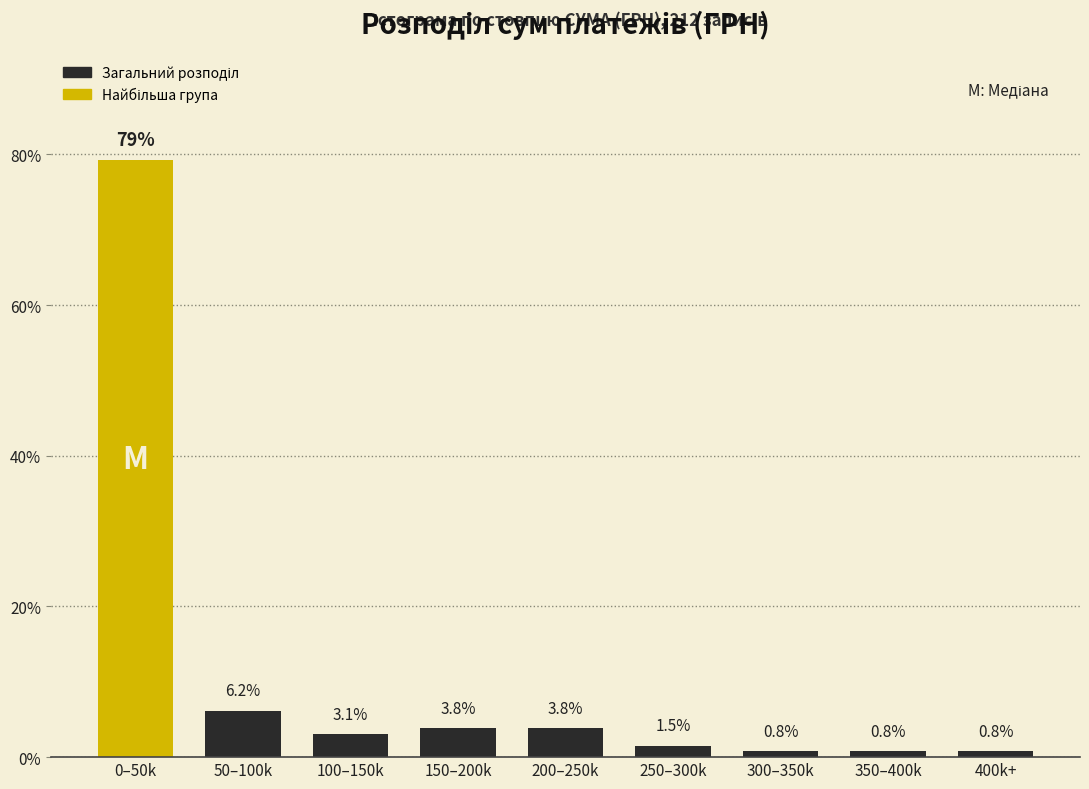

Reading right to left, what are all the values shown in this chart?

400k+=0.8	350–400k=0.8	300–350k=0.8	250–300k=1.5	200–250k=3.8	150–200k=3.8	100–150k=3.1	50–100k=6.2	0–50k=79.2